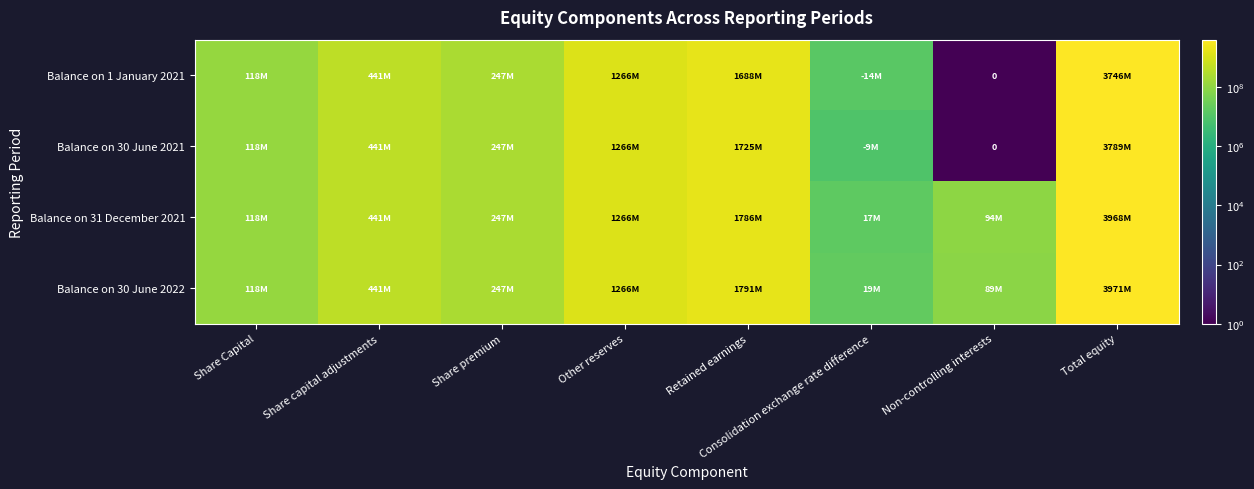

What is the maximum value shown in the chart?

3971407996